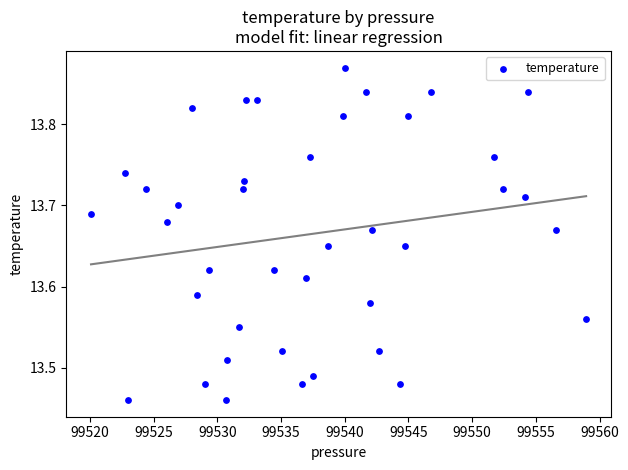

What is the range of X values (max minus min)?

38.9